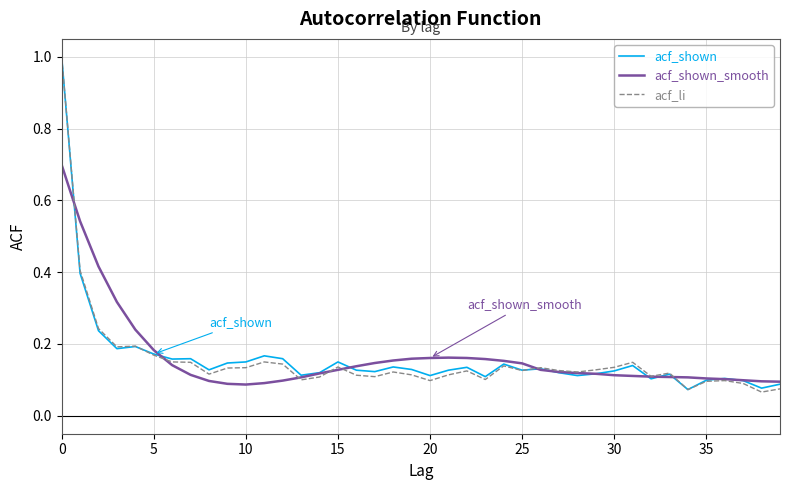

What are all the series names shown in the legend?

acf_shown, acf_shown_smooth, acf_li